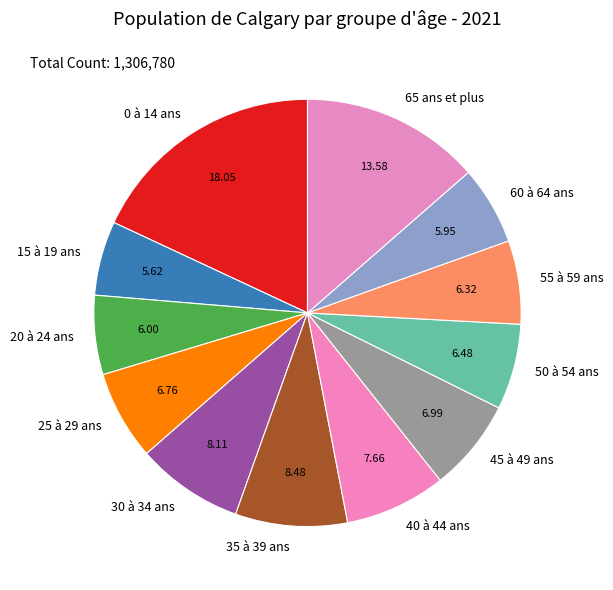

Which has a higher value, 35 à 39 ans or 60 à 64 ans?

35 à 39 ans